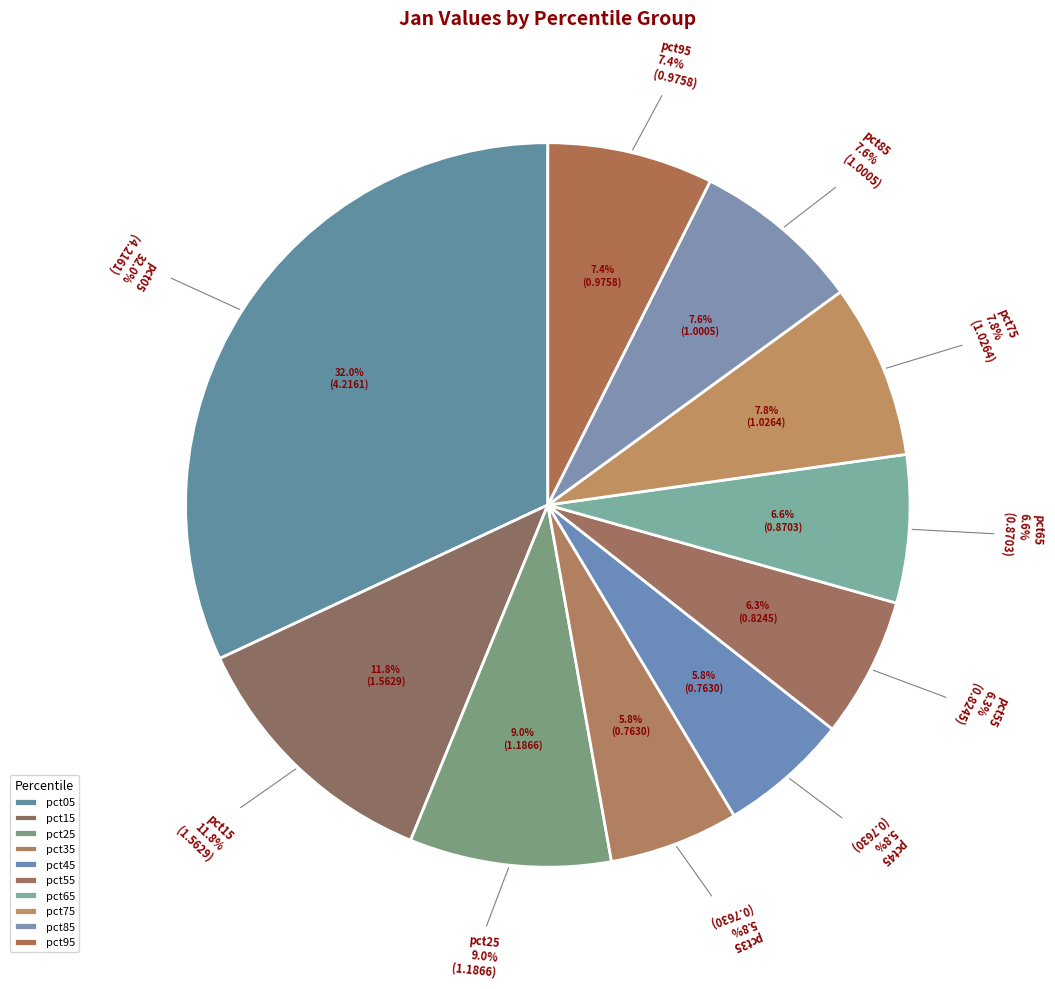

Do pct25 and pct95 together represent more than half of the pie?

No